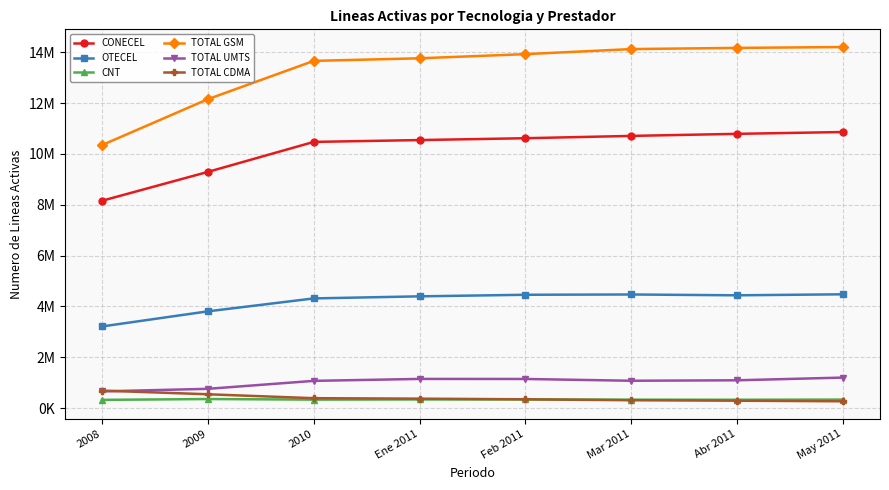

True or false: CONECEL and TOTAL CDMA intersect in this chart.

False